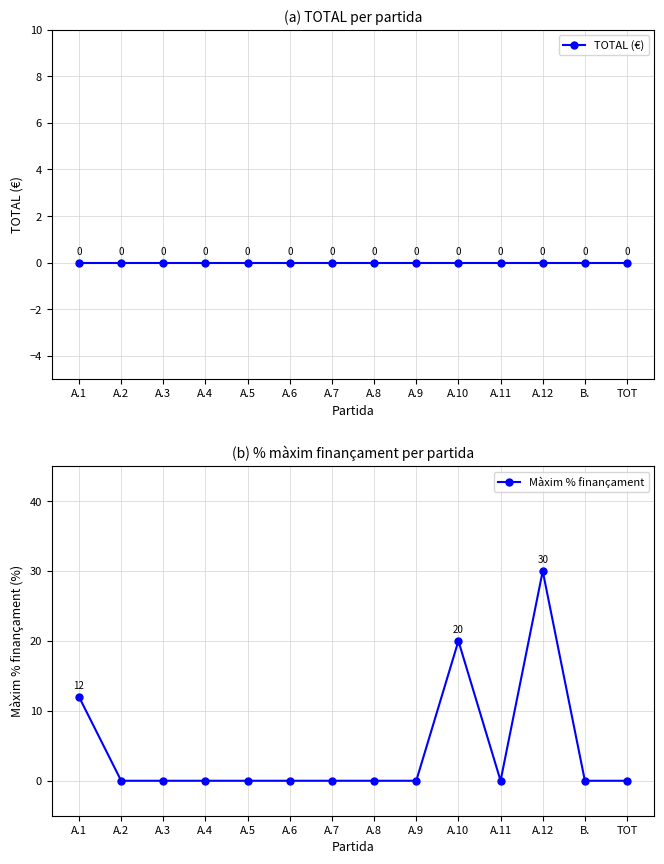

Does the chart have visible grid lines?

Yes